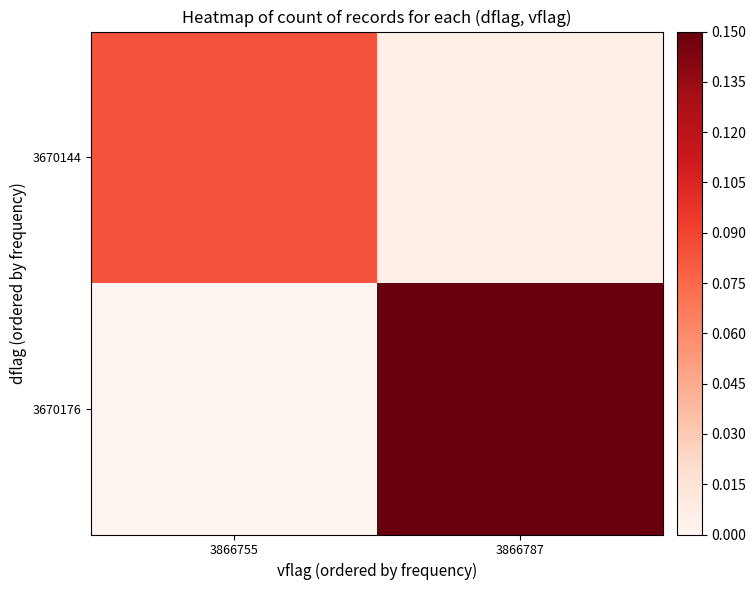

Which category has the lowest value across all series?

3866755